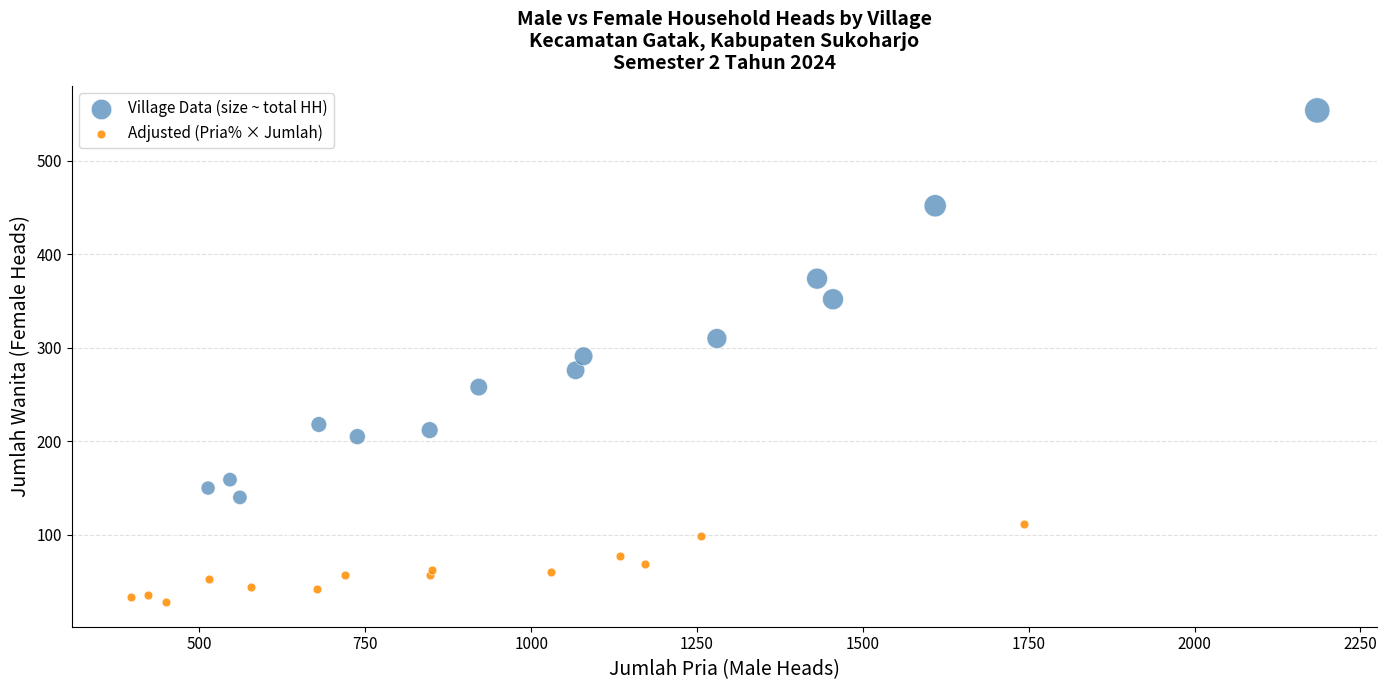

Which series has the widest spread of Y values?

Village Data (size ~ total HH)